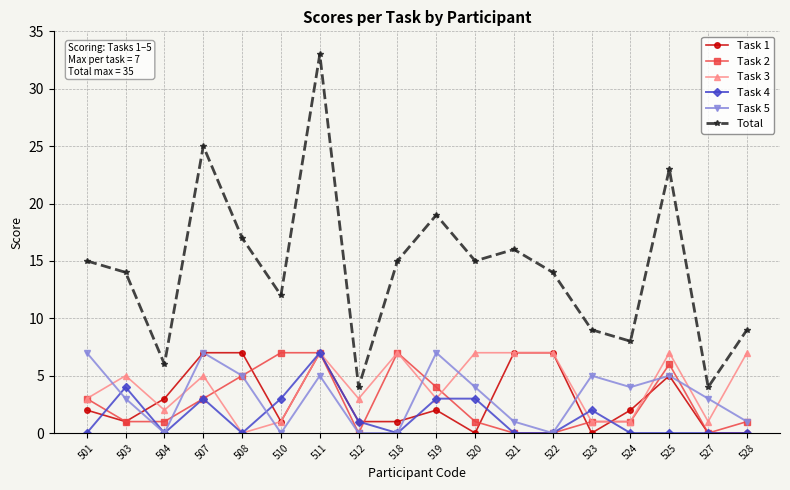

Count the number of categories in the chart.

18